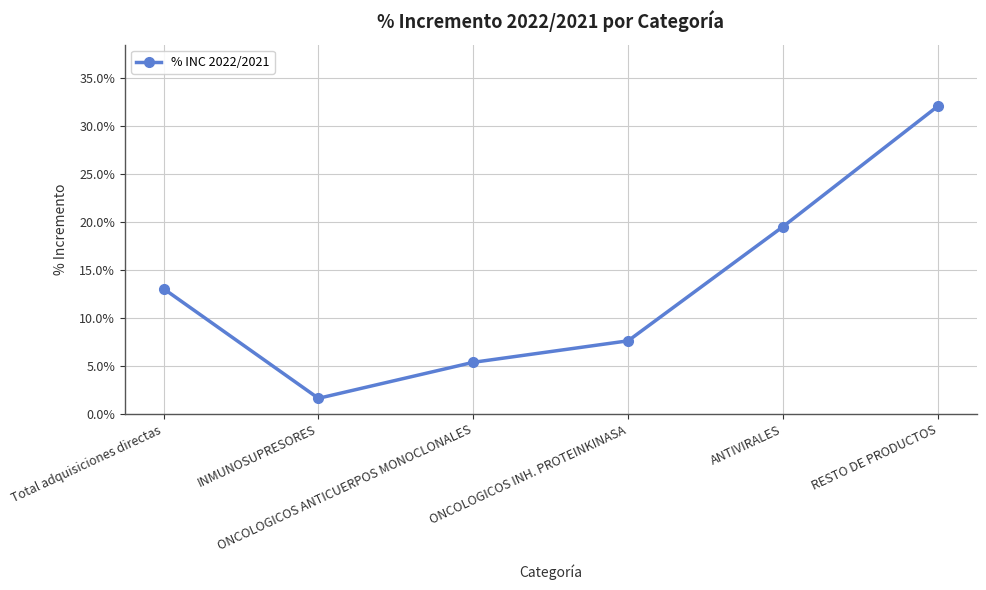

True or false: there are more than 0 points higher than both neighbors.

False